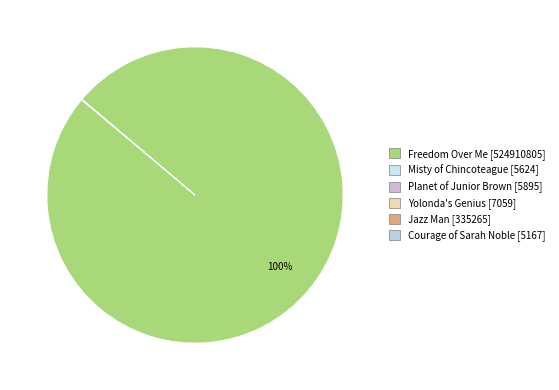

How many segments does this pie chart have?

6